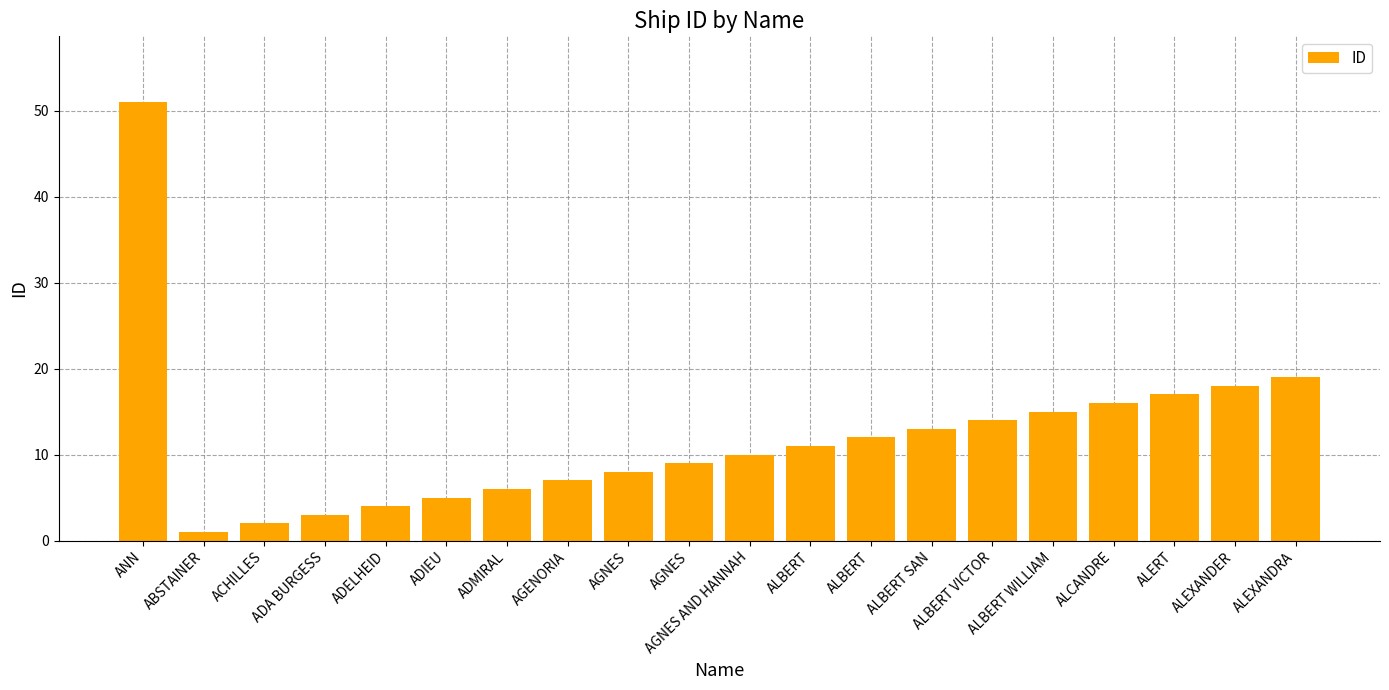

Rank the categories by value from highest to lowest.

ANN, ALEXANDRA, ALEXANDER, ALERT, ALCANDRE, ALBERT WILLIAM, ALBERT VICTOR, ALBERT SAN, ALBERT, ALBERT, AGNES AND HANNAH, AGNES, AGNES, AGENORIA, ADMIRAL, ADIEU, ADELHEID, ADA BURGESS, ACHILLES, ABSTAINER